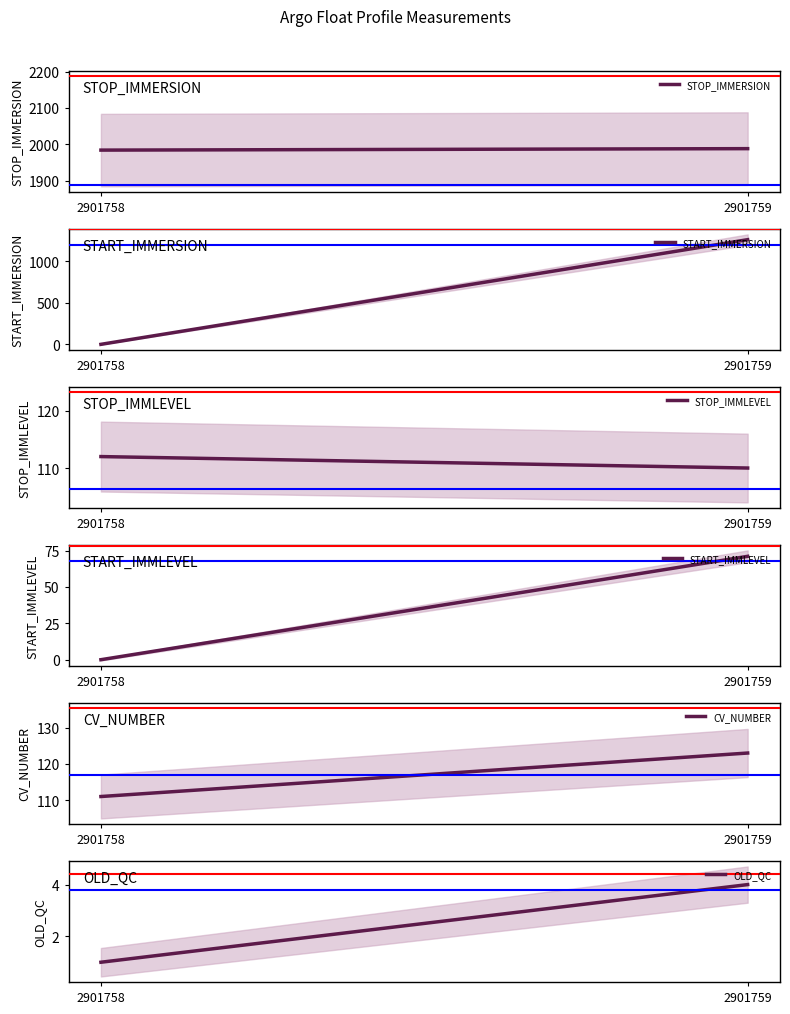

Between 2901758 and 2901759, which series saw the biggest shift?

START_IMMERSION